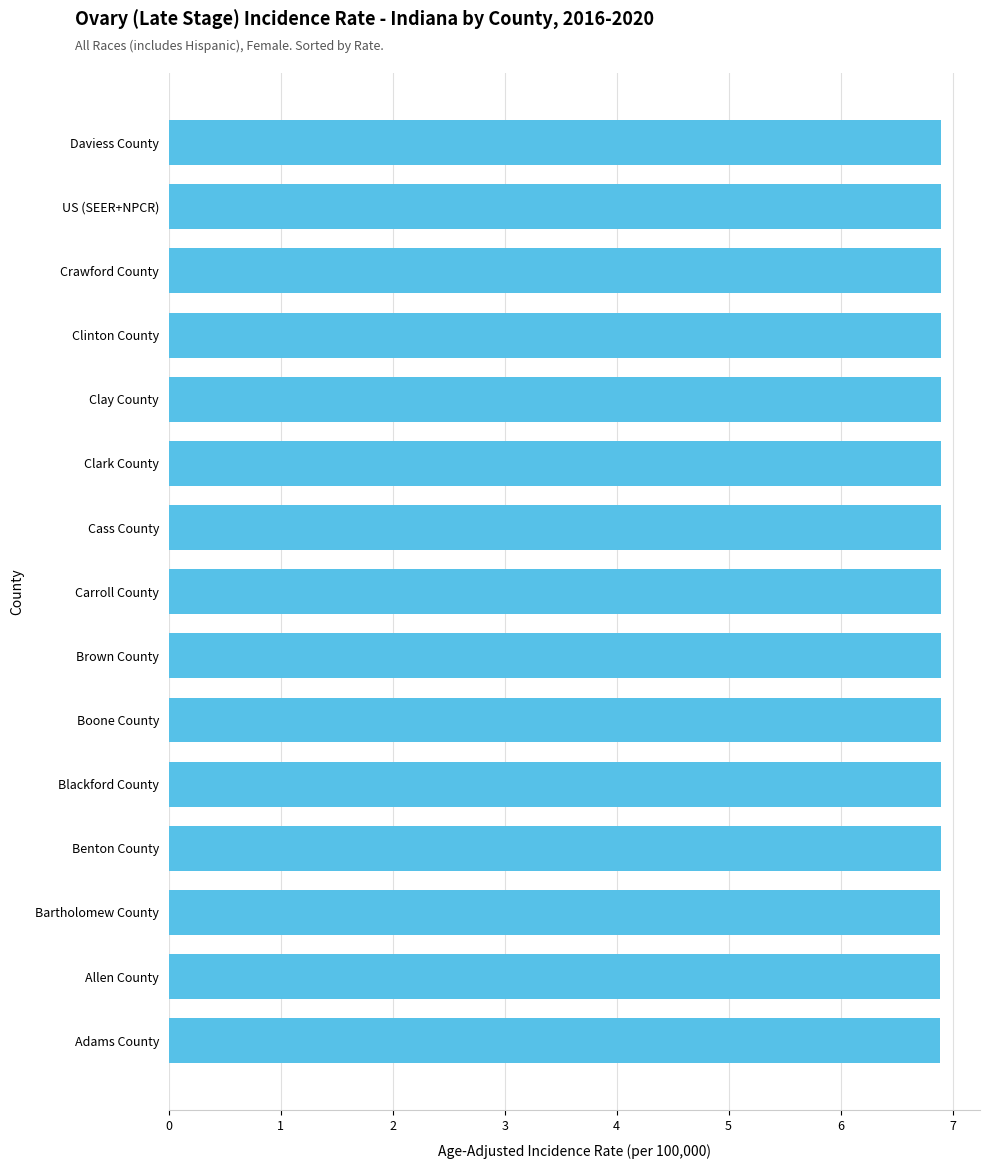

The value at Boone County is 6.9. True or false?

True